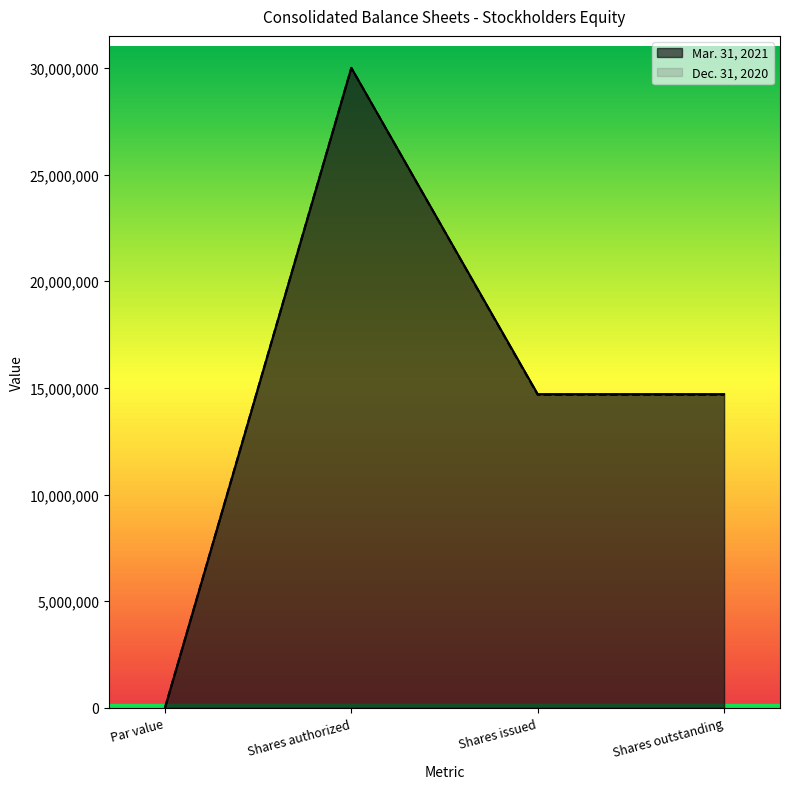

Where is the first local maximum for Mar. 31, 2021?

Shares authorized